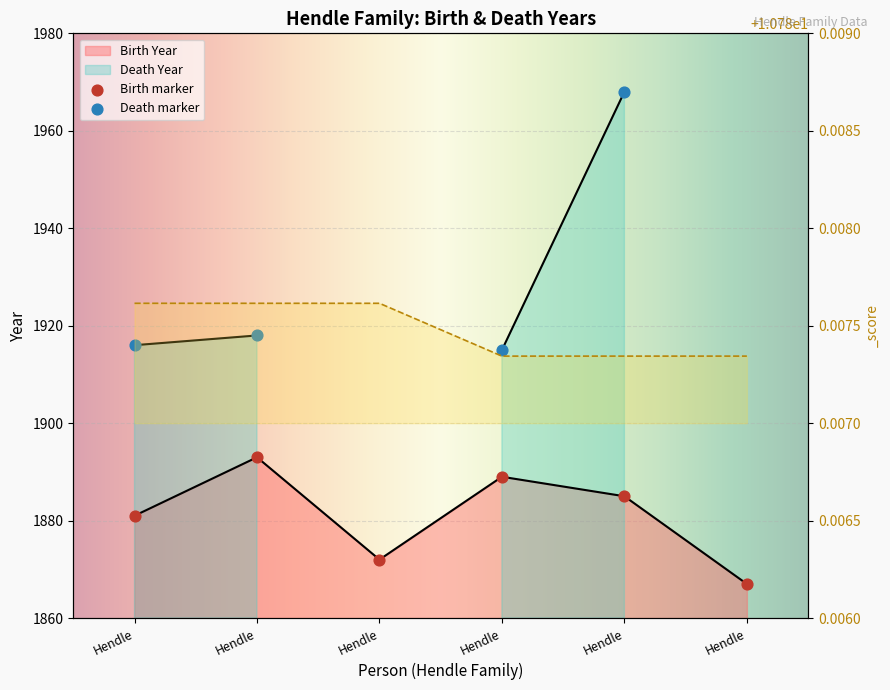

At how many categories does at least one series exceed 633?

6